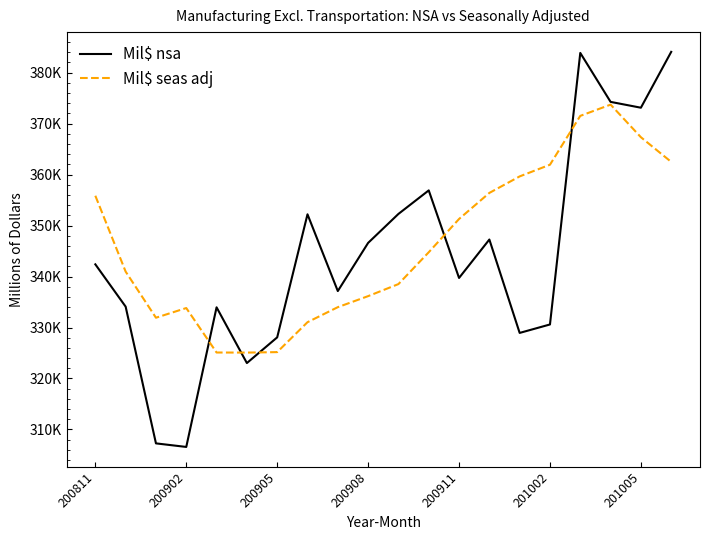

True or false: Mil$ seas adj has more than 1 interior local peaks.

True